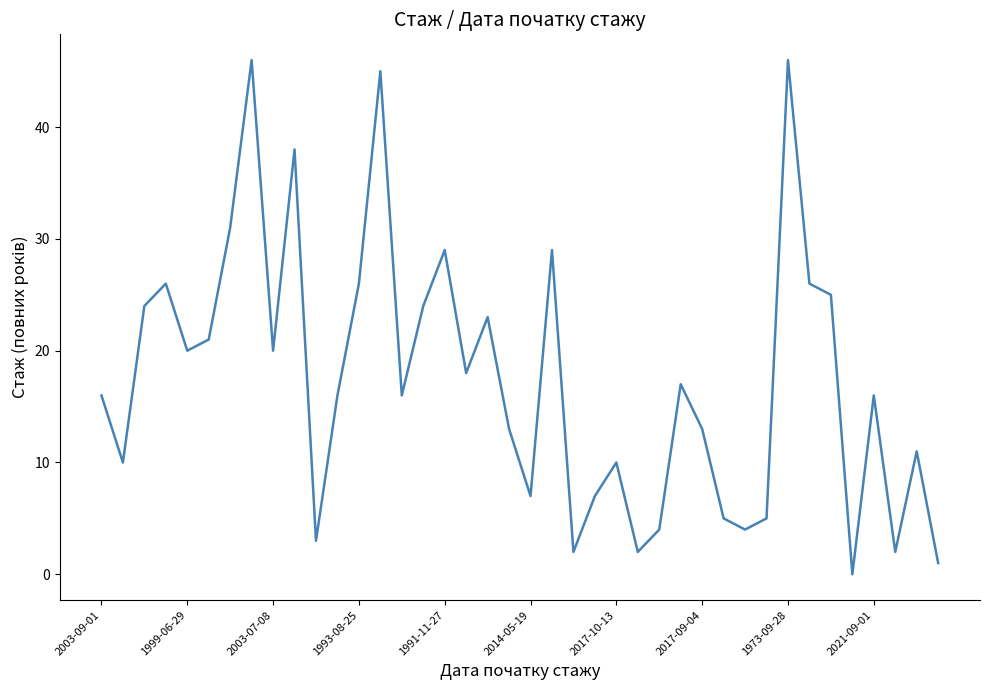

What is the maximum value shown in the chart?

46